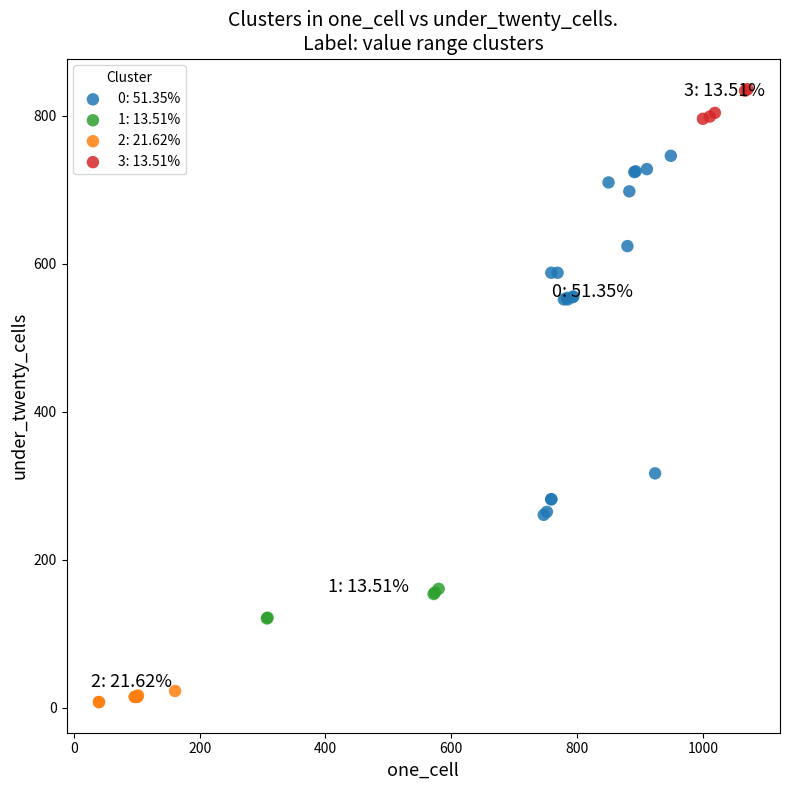

Which series has the largest Y range (max minus min)?

0: 51.35%